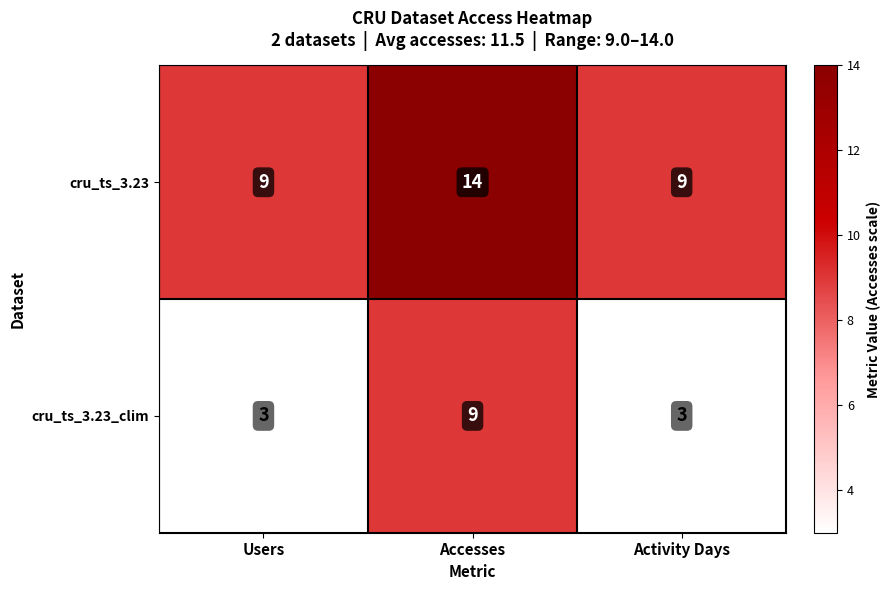

At which category does the chart reach its peak across all series?

Accesses